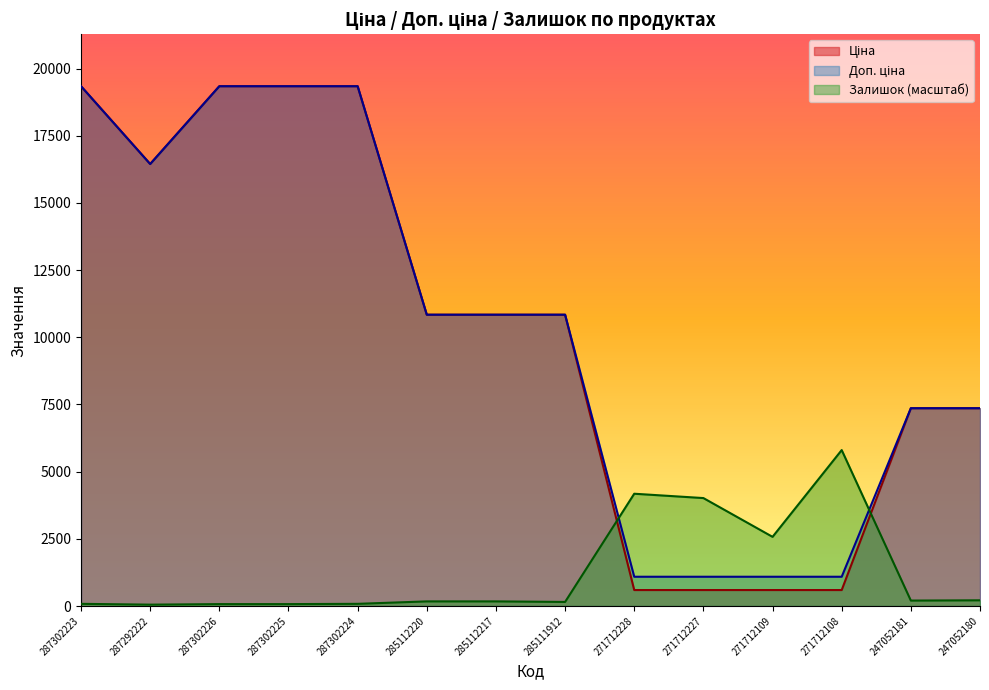

What is the average value of the Ціна series?

10245.4